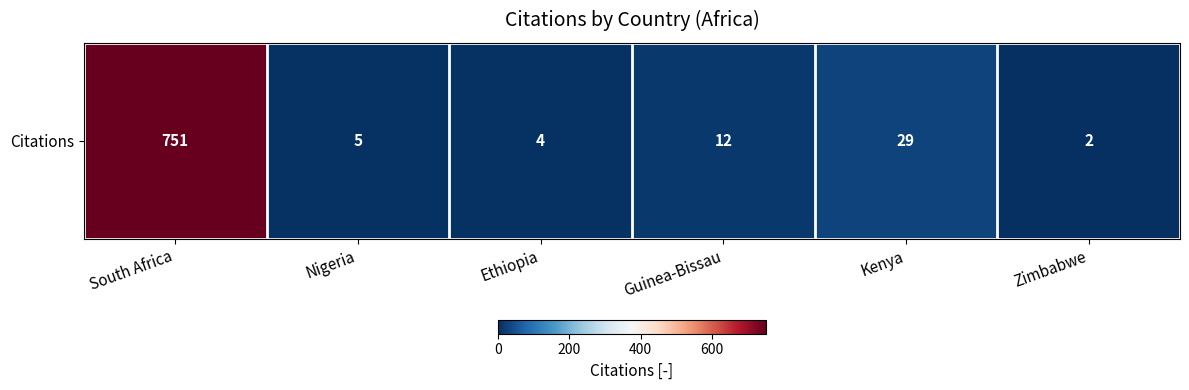

Rank the categories by value from lowest to highest.

Zimbabwe, Ethiopia, Nigeria, Guinea-Bissau, Kenya, South Africa